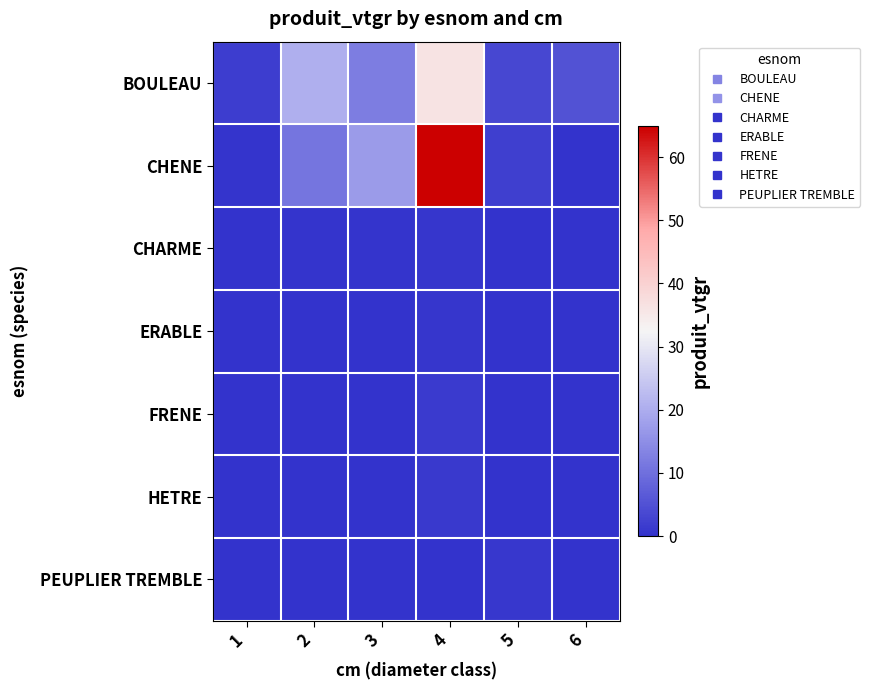

Which series has the widest spread of values?

CHENE